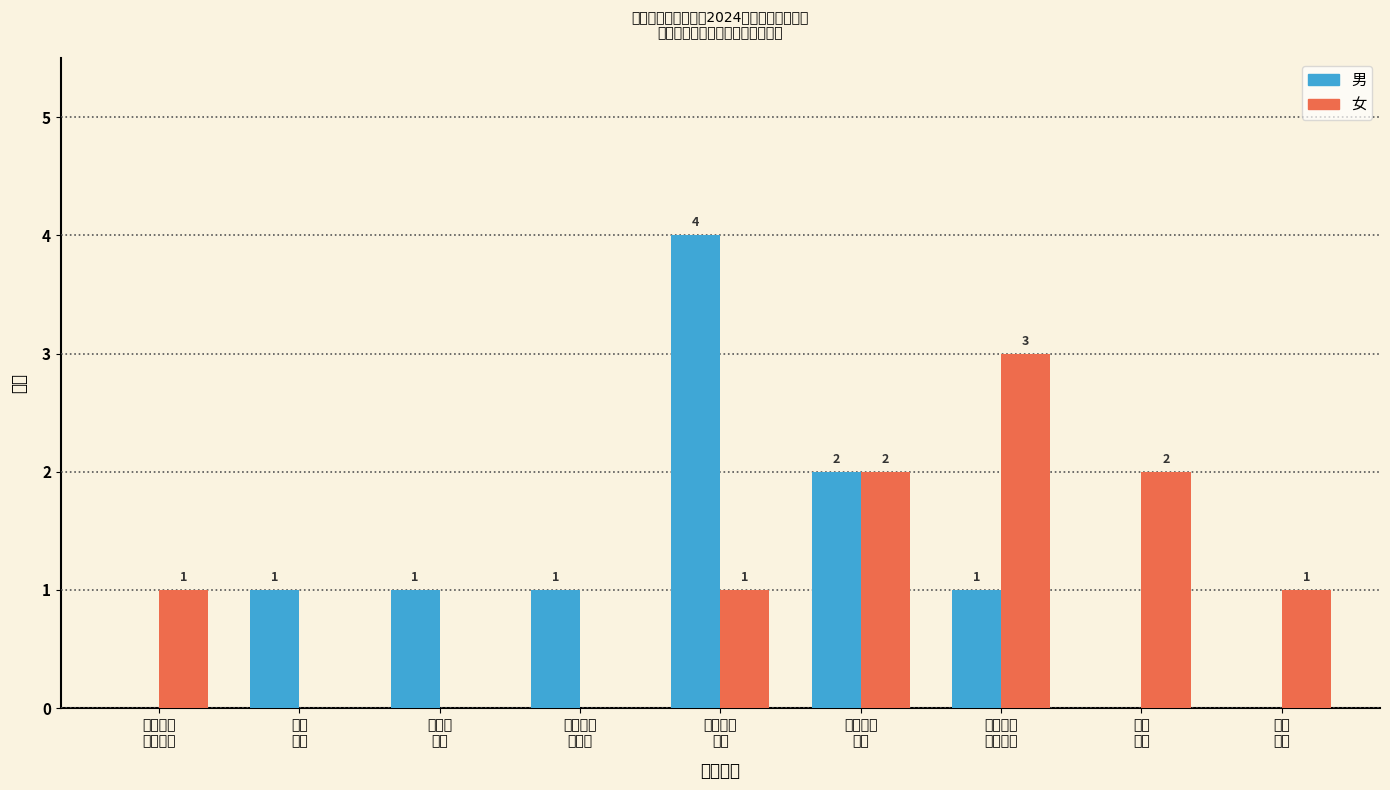

What is the sum of all 男 values?

10